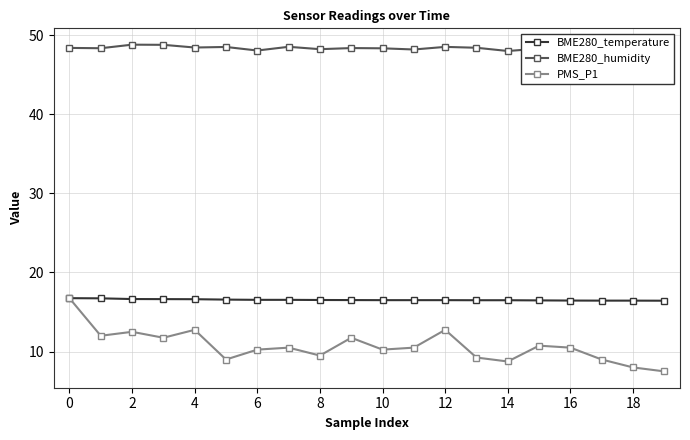

True or false: PMS_P1 has a value of 15.9 at 16.

False